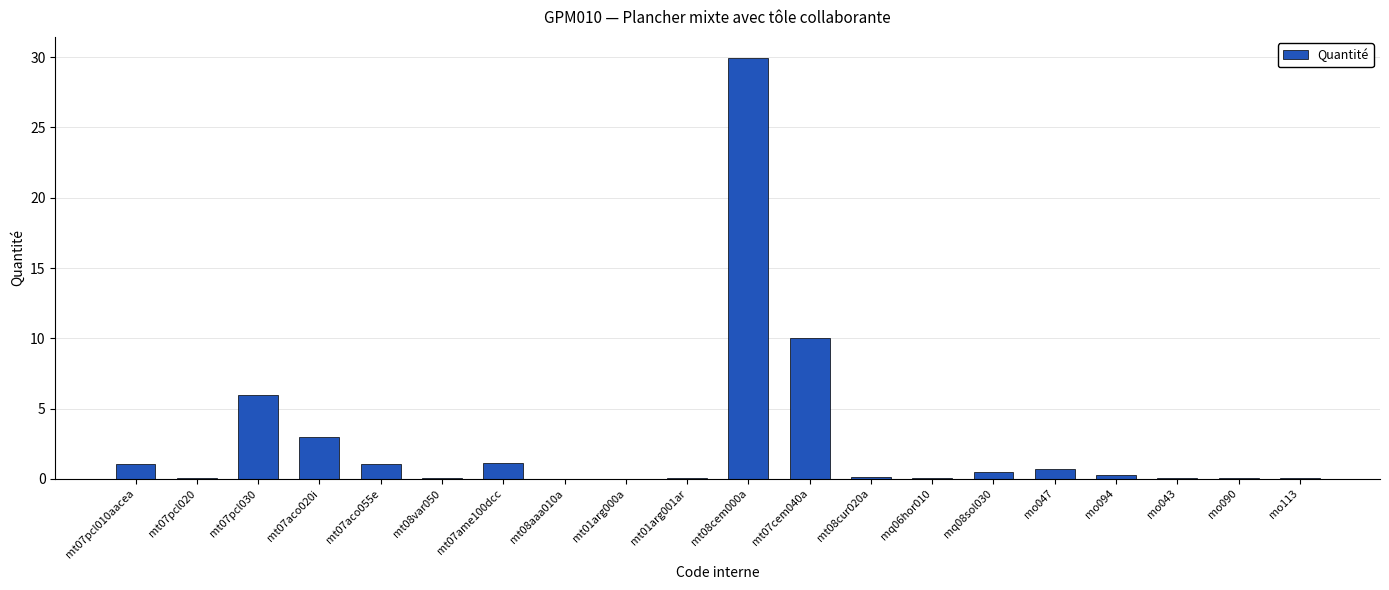

Approximately how many times larger is the value at mt07cem040a compared to mt08cem000a?

0.3